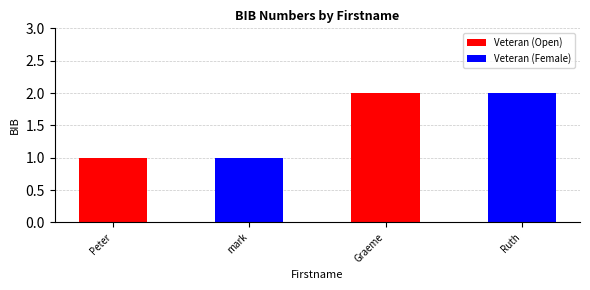

What is the label of the 2nd bar from the left?

mark